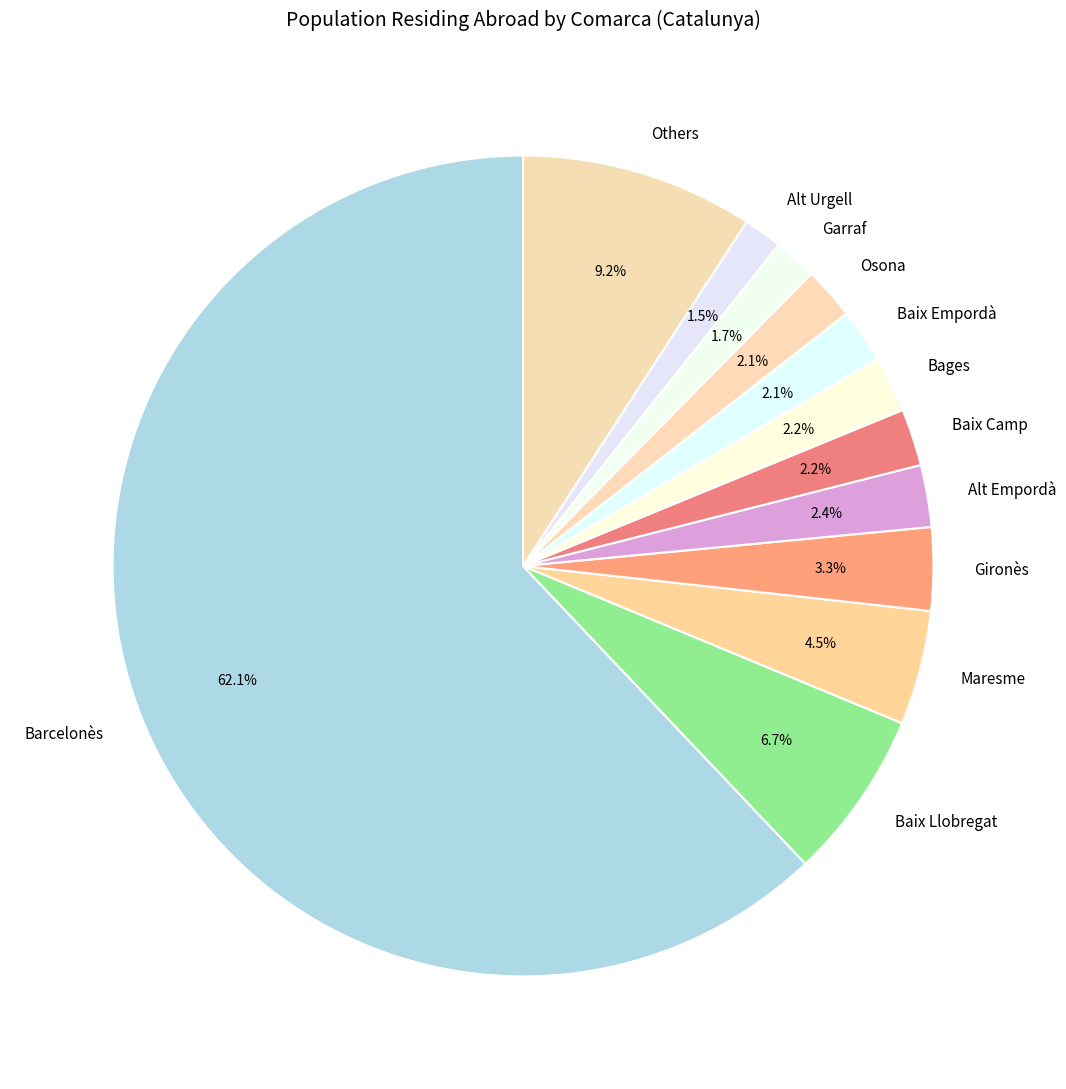

What portion of the pie excludes Gironès?

96.7%